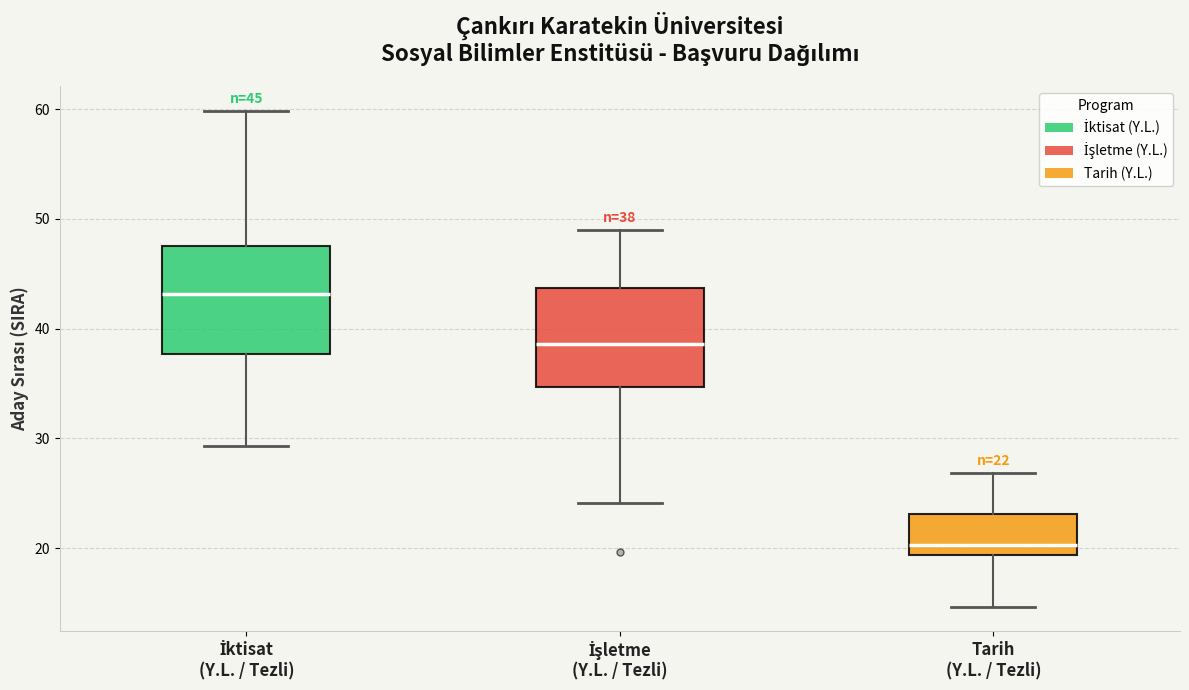

Which box's median line is the highest?

İktisat (Y.L. / Tezli)